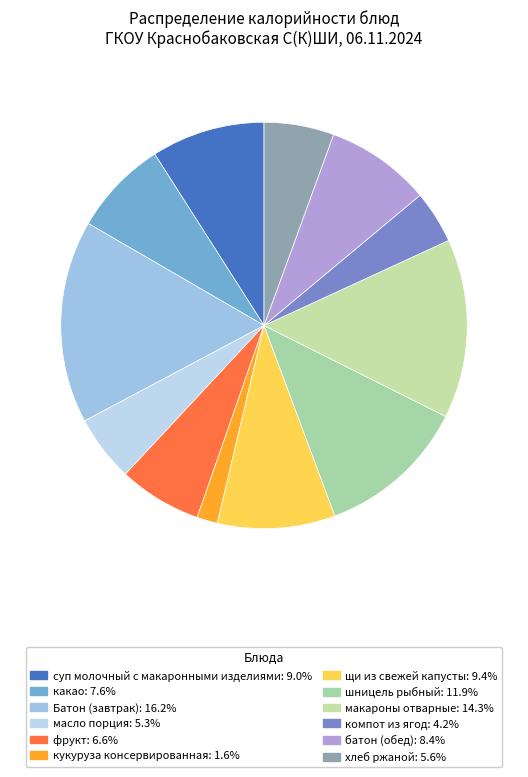

Approximately how many times larger is the value at Батон (завтрак) compared to макароны отварные?

1.1